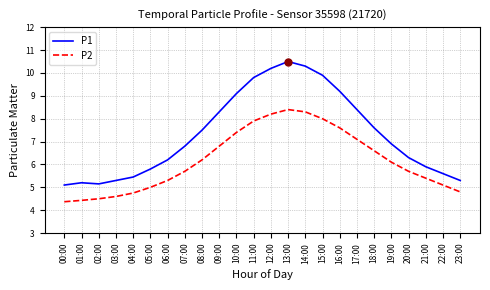

What is the difference between the maximum and minimum values in the P2 series?

4.0